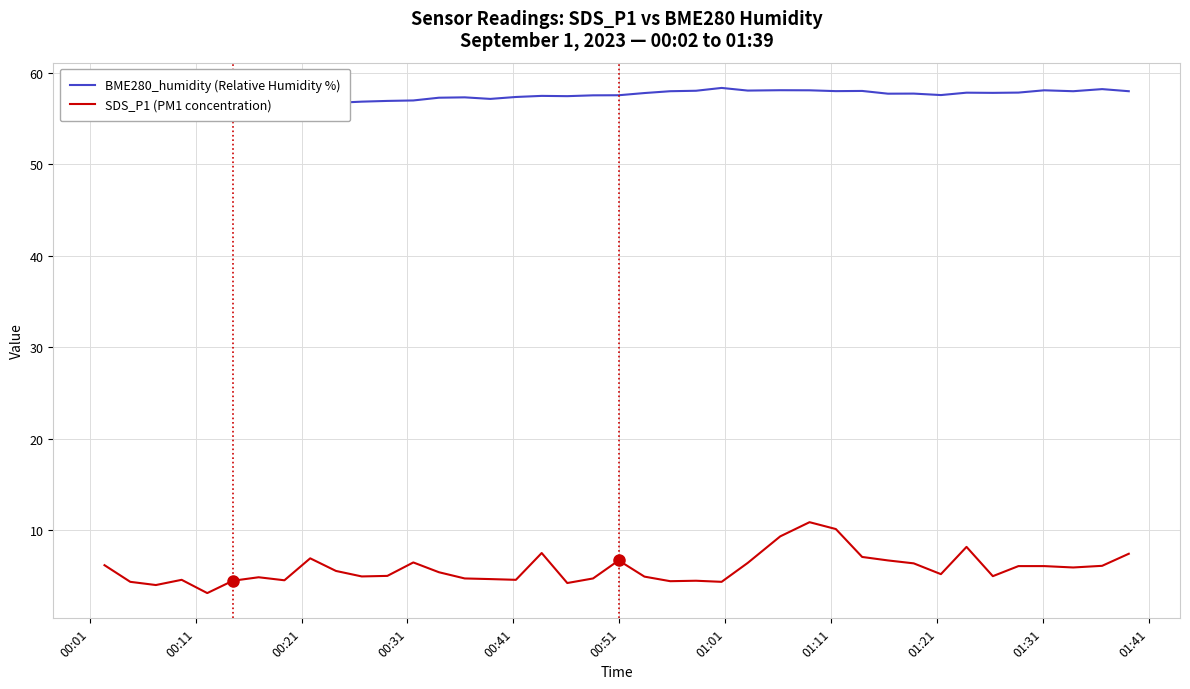

What is the maximum value for SDS_P1 (PM1 concentration)?

10.9